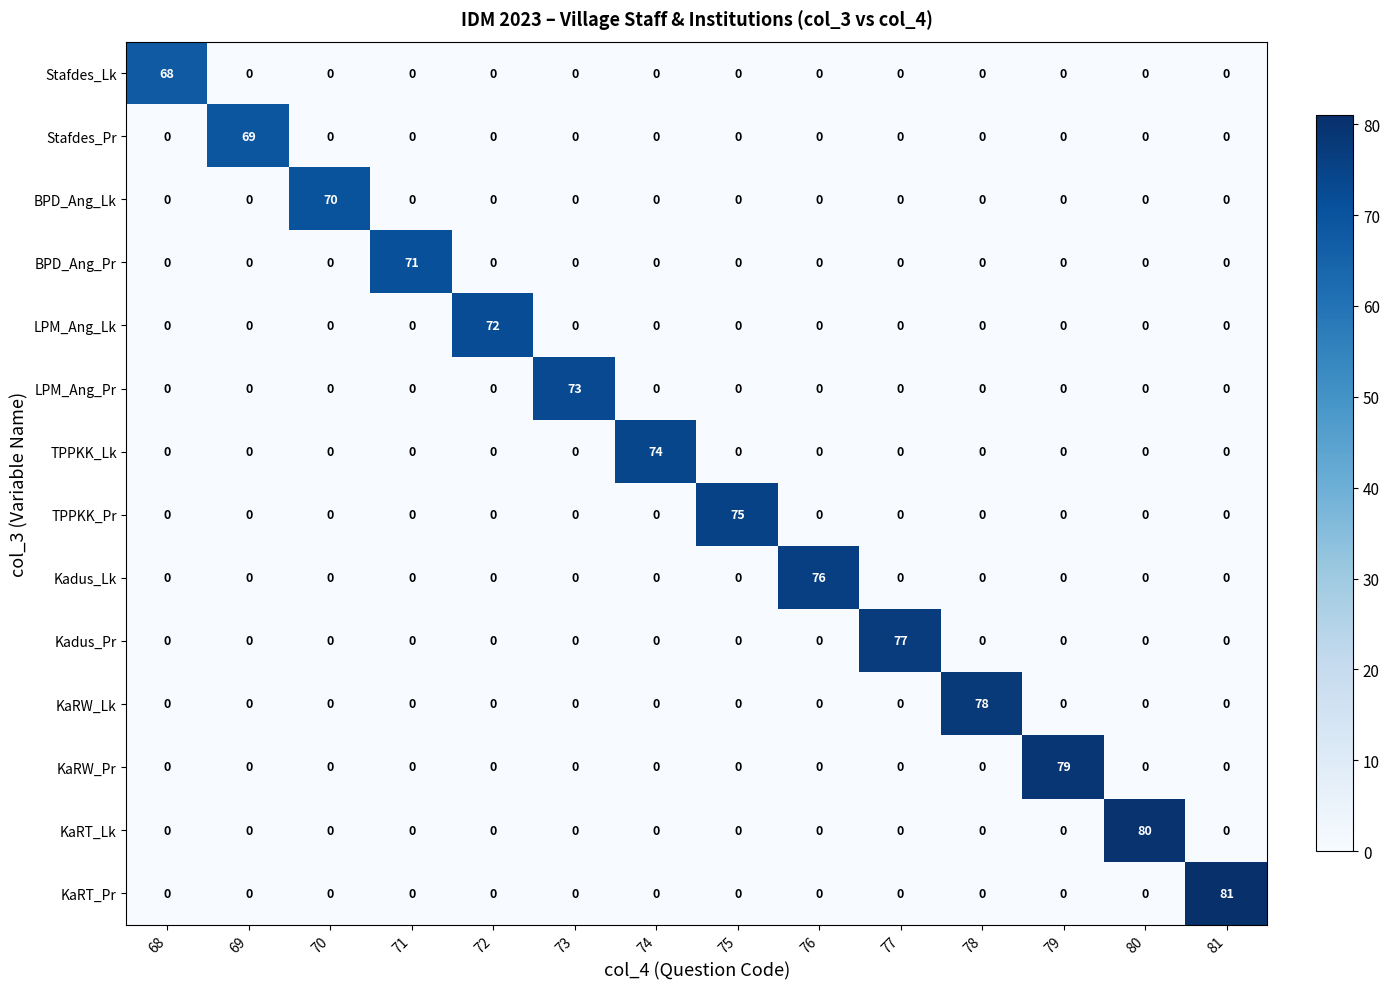

Which category has the highest value in the KaRW_Lk series?

78